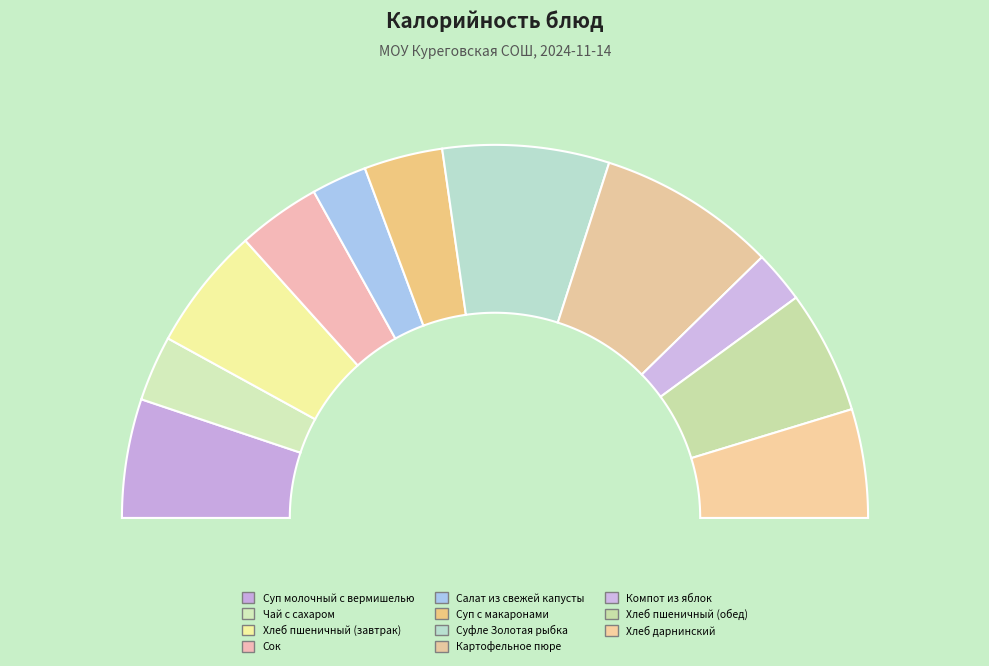

Which has a higher value, Салат из свежей капусты or Хлеб пшеничный (обед)?

Хлеб пшеничный (обед)